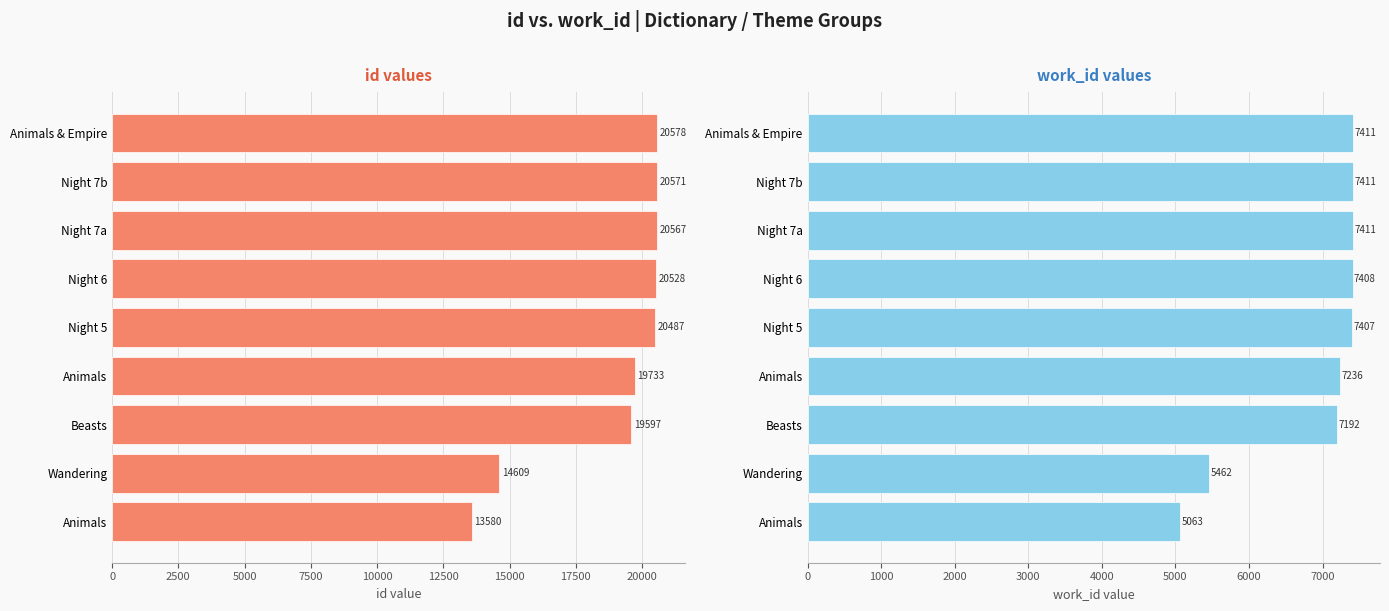

Is the value of work_id at Animals greater than the value of id at Animals?

No